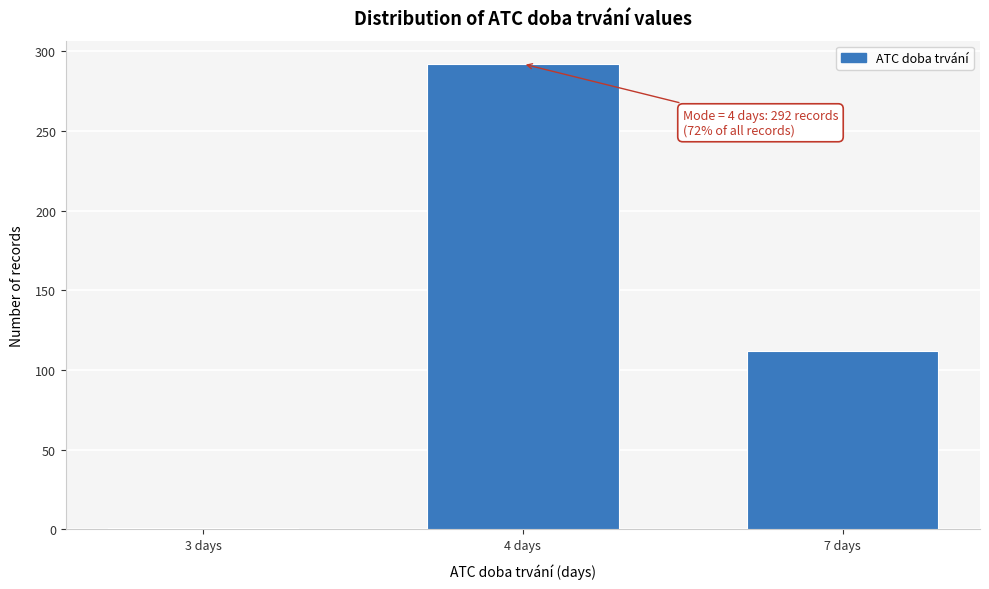

Reading left to right, list all the values displayed in this chart.

1	292	112